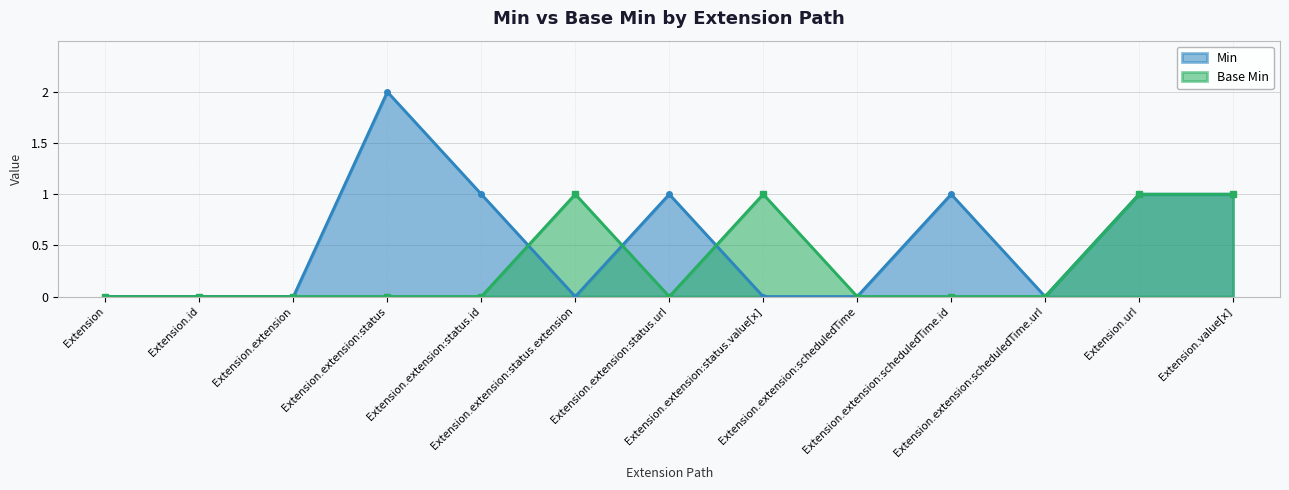

True or false: Base Min has more than 1 interior local peaks.

True